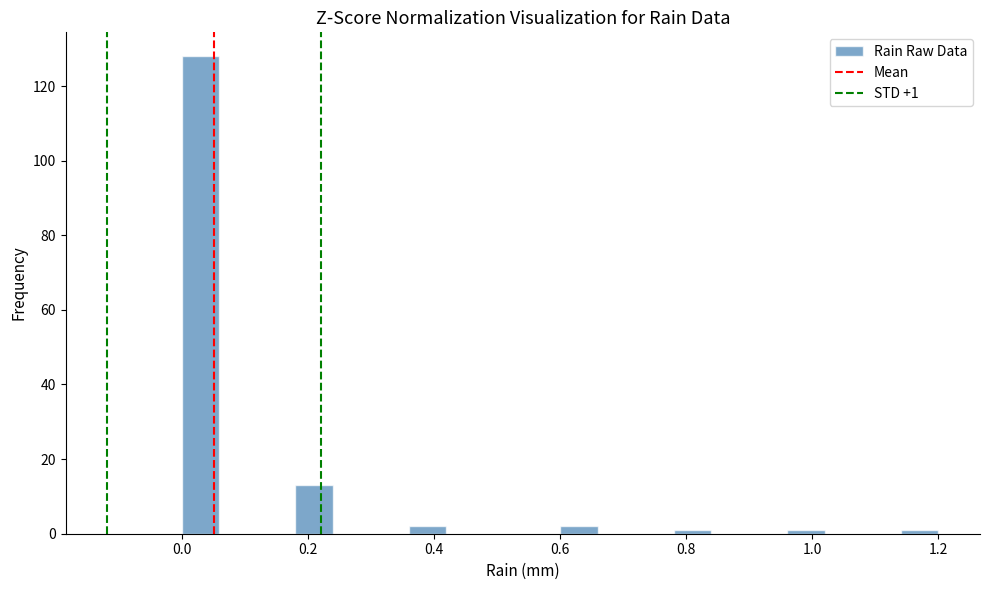

Read against the x-axis, roughly where is the centre of the tallest bar?

0.04